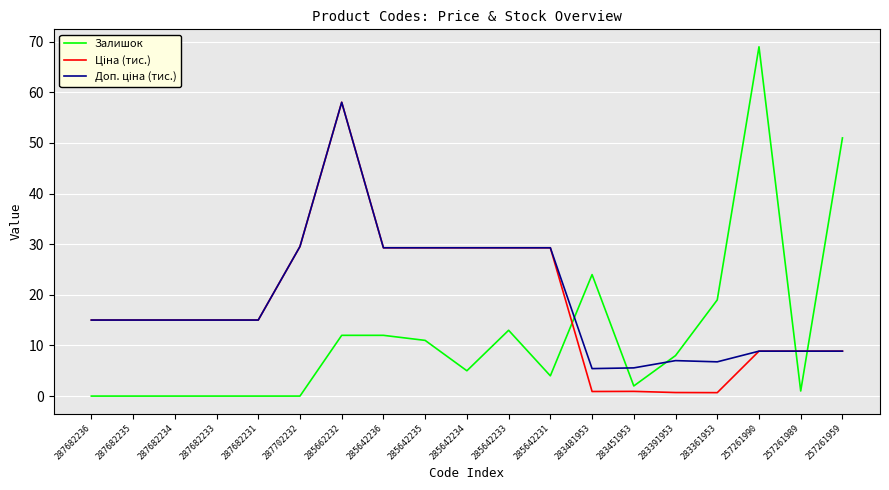

What is the difference between the highest and lowest values at 287682235?

15.0